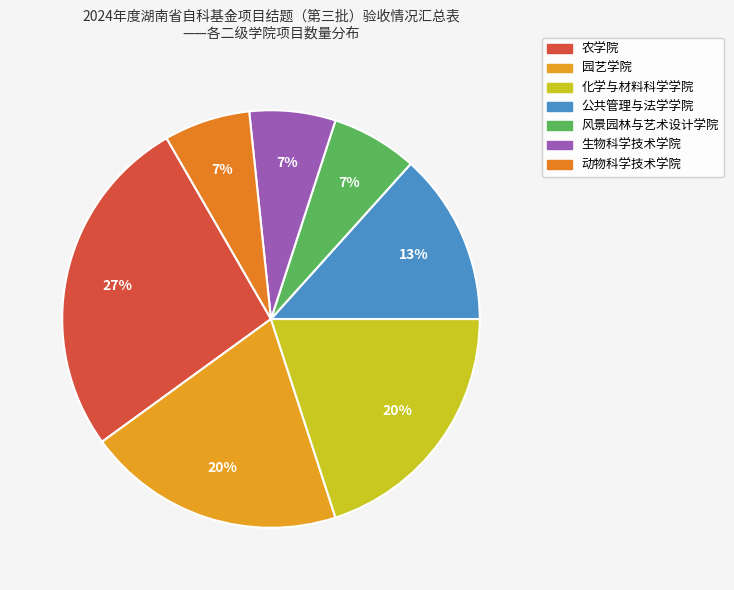

Does 风景园林与艺术设计学院 represent more than half of the total?

No